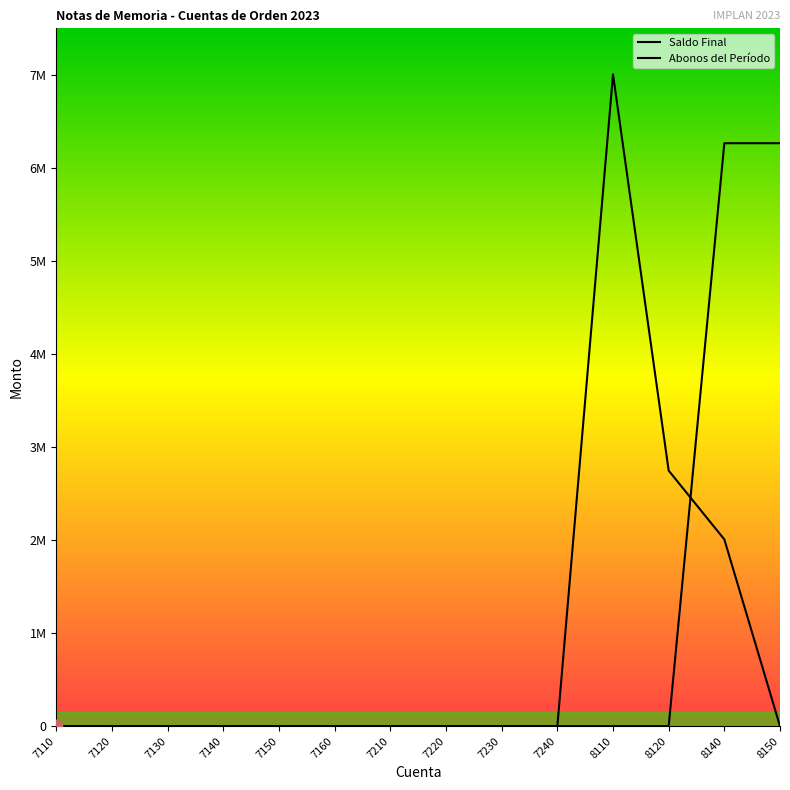

Is the value of Saldo Final at 7130 greater than the value of Abonos del Período at 7110?

No